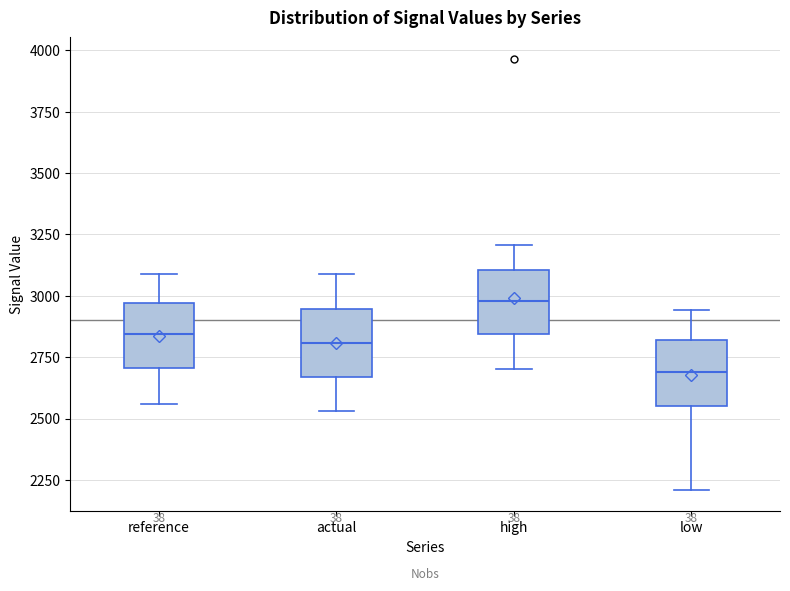

Reading left to right, read every box against the y-axis: the position of its median line, the range the box covers, and the ends of its whiskers. The values are not printed on the chart, so give them approximately, as read against the axis.

reference: median 2850, box 2700 to 2950, whiskers 2550 to 3100
actual: median 2800, box 2650 to 2950, whiskers 2550 to 3100
high: median 3000, box 2850 to 3100, whiskers 2700 to 3200
low: median 2700, box 2550 to 2800, whiskers 2200 to 2950